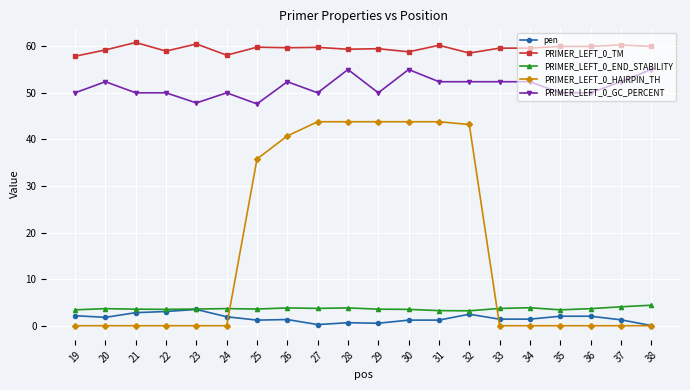

What is the difference between the maximum and second lowest values in the pen series?

3.2